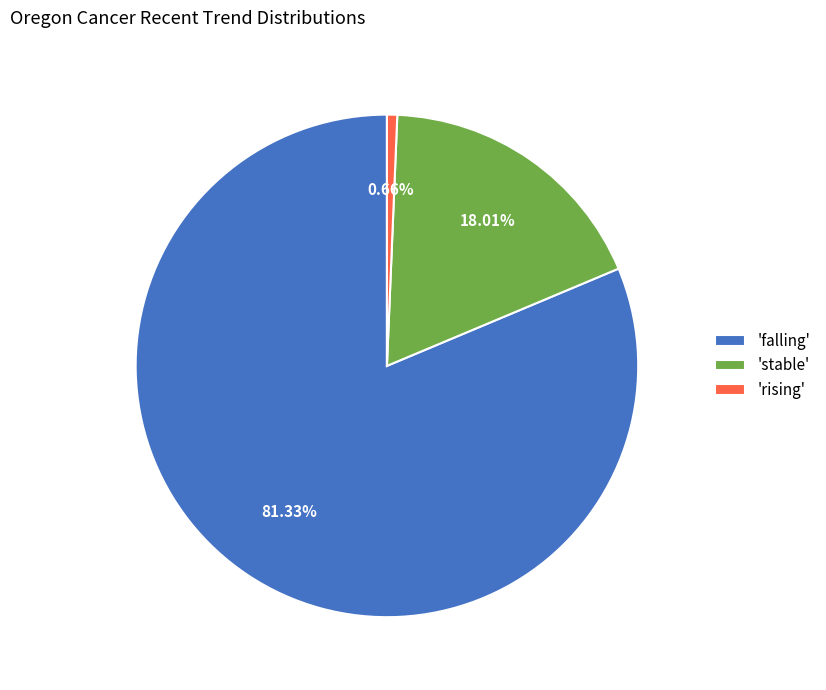

Count the number of slices in the pie.

3